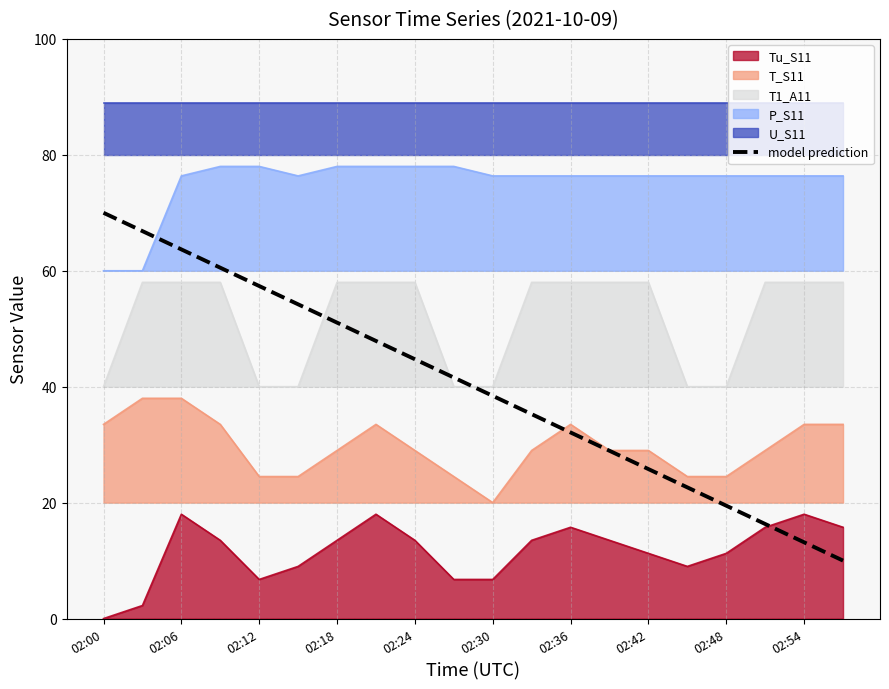

After their last crossing, which series has the higher values: model prediction or T1_A11?

T1_A11